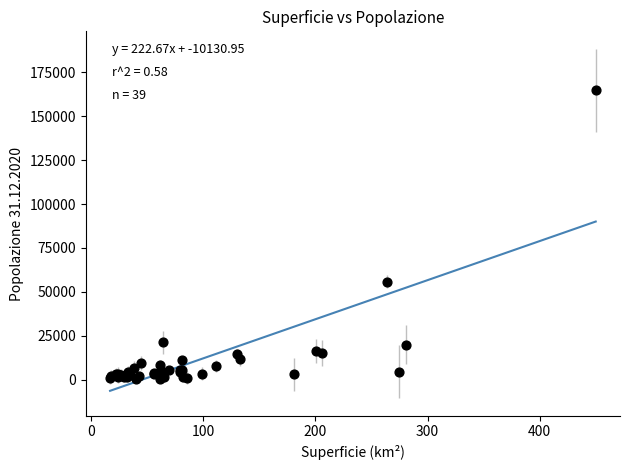

What Y value in the scatter plot is closest to 82407?

55831